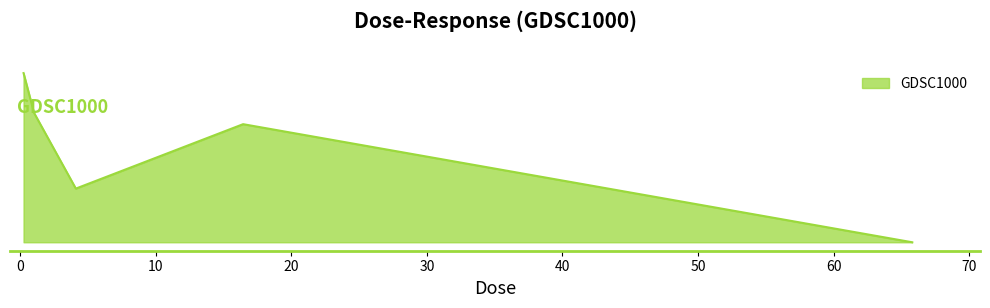

Reading left to right, what are all the values shown in this chart?

0.257031=16.5	1.02813=12.6	4.1125=5.2	16.45=11.5	65.8=0.0